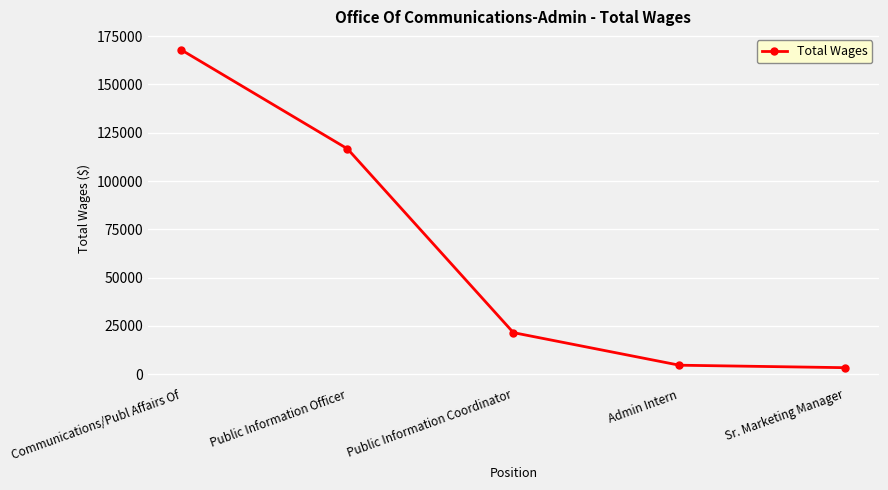

Is it true that the value at Communications/Publ Affairs Of is 90475?

False